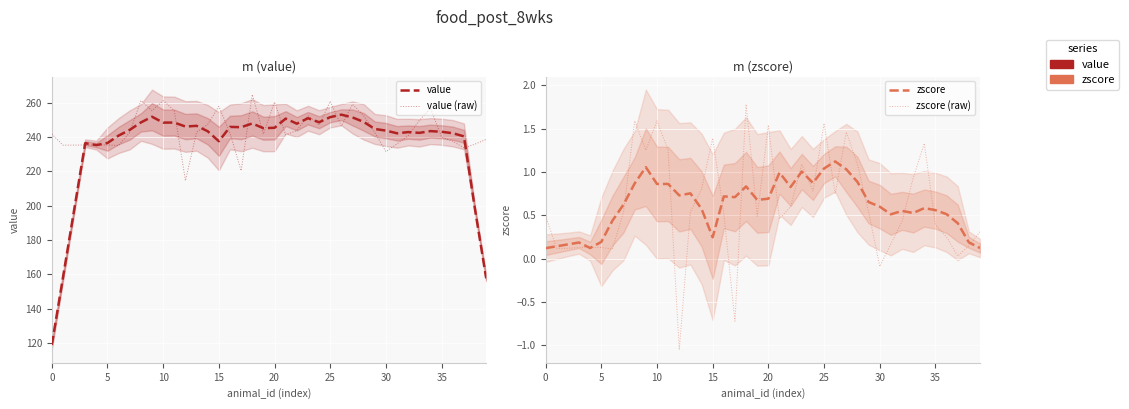

Where is value (raw) nearest to the value 239?

39